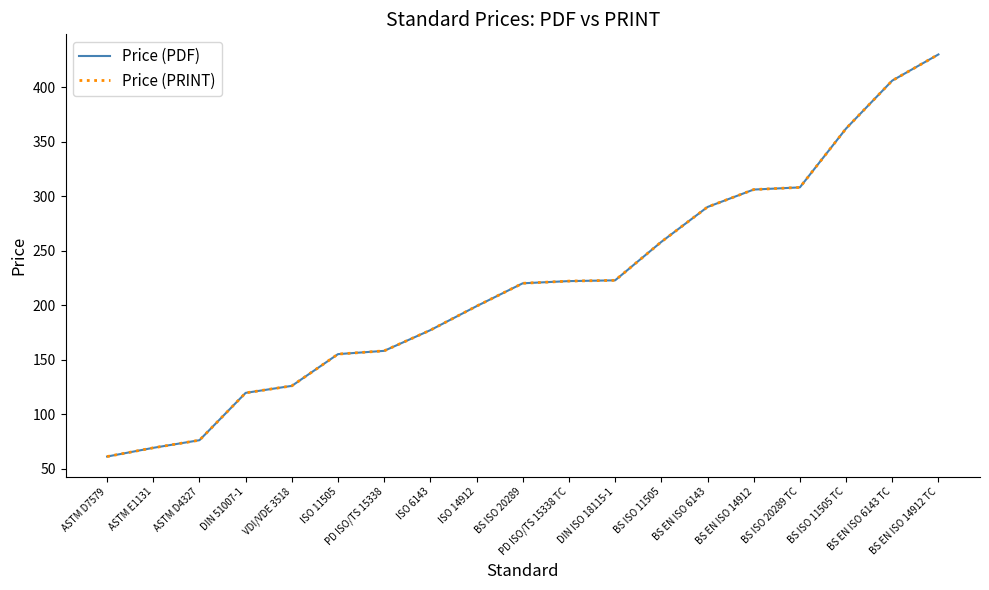

Count the number of categories in the chart.

19